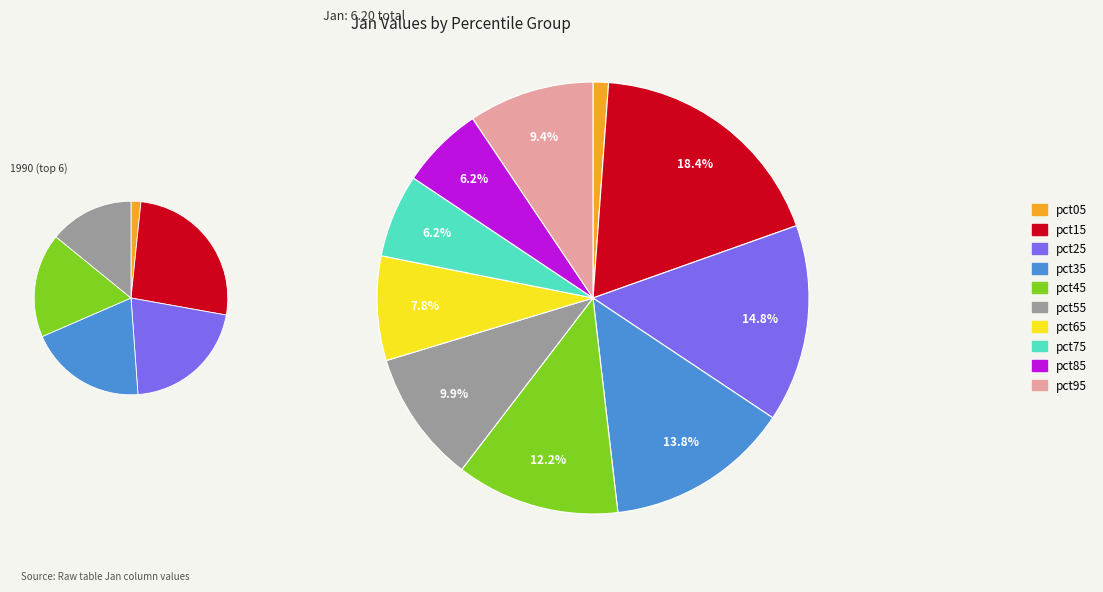

To the nearest percent, what is the difference between the pct95 and pct75 slice percentages?

3%